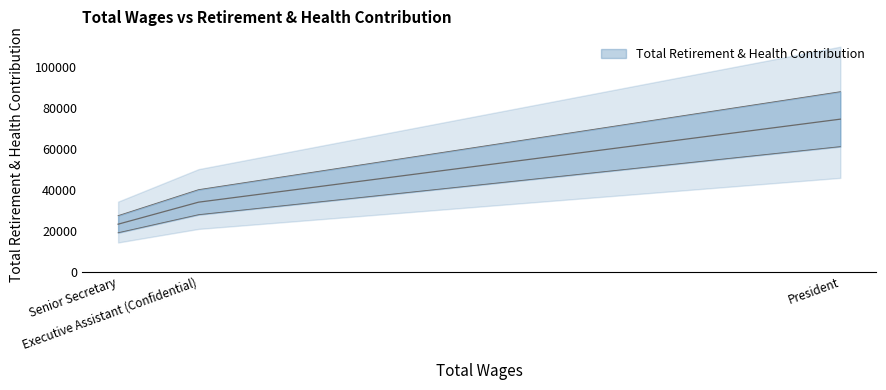

At which label does the data first exceed 33895?

President